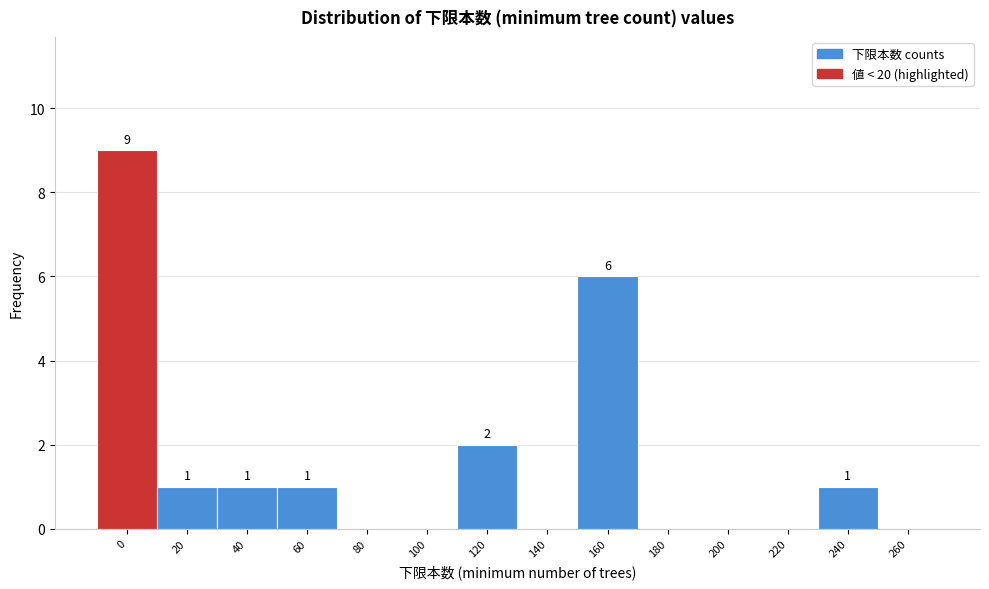

Reading right to left, list all the values displayed in this chart.

260=0	240=1	220=0	200=0	180=0	160=6	140=0	120=2	100=0	80=0	60=1	40=1	20=1	0=9